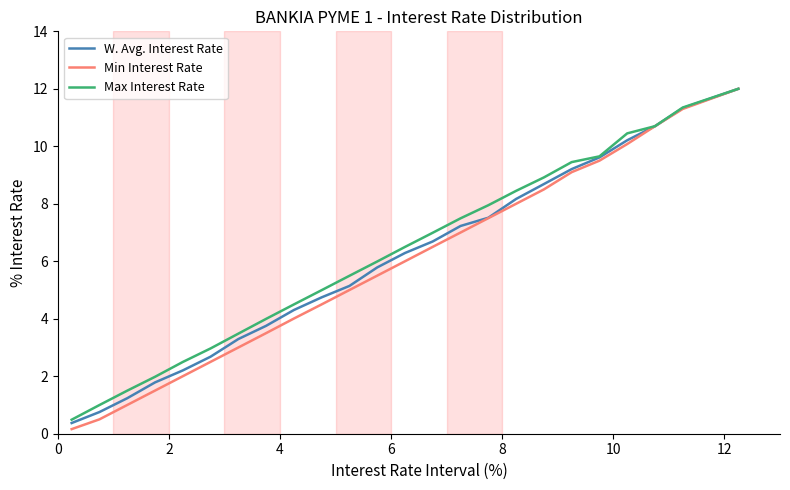

Which series has the widest spread of values?

Min Interest Rate